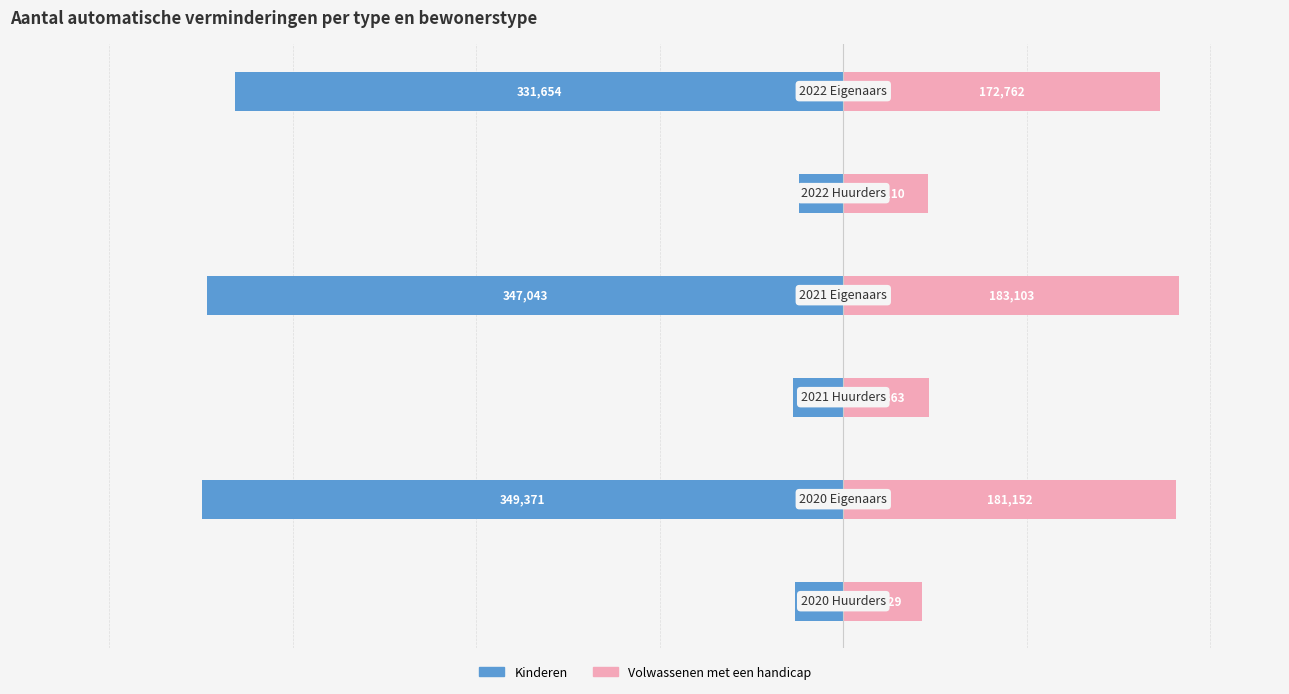

How many series are shown in this chart?

2